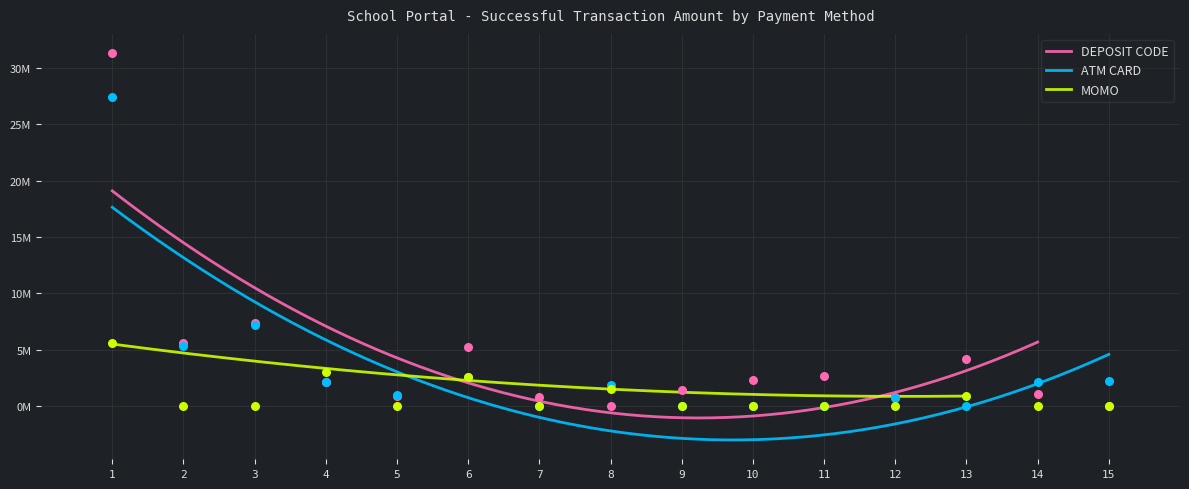

What are all the series names shown in the legend?

DEPOSIT CODE, ATM CARD, MOMO